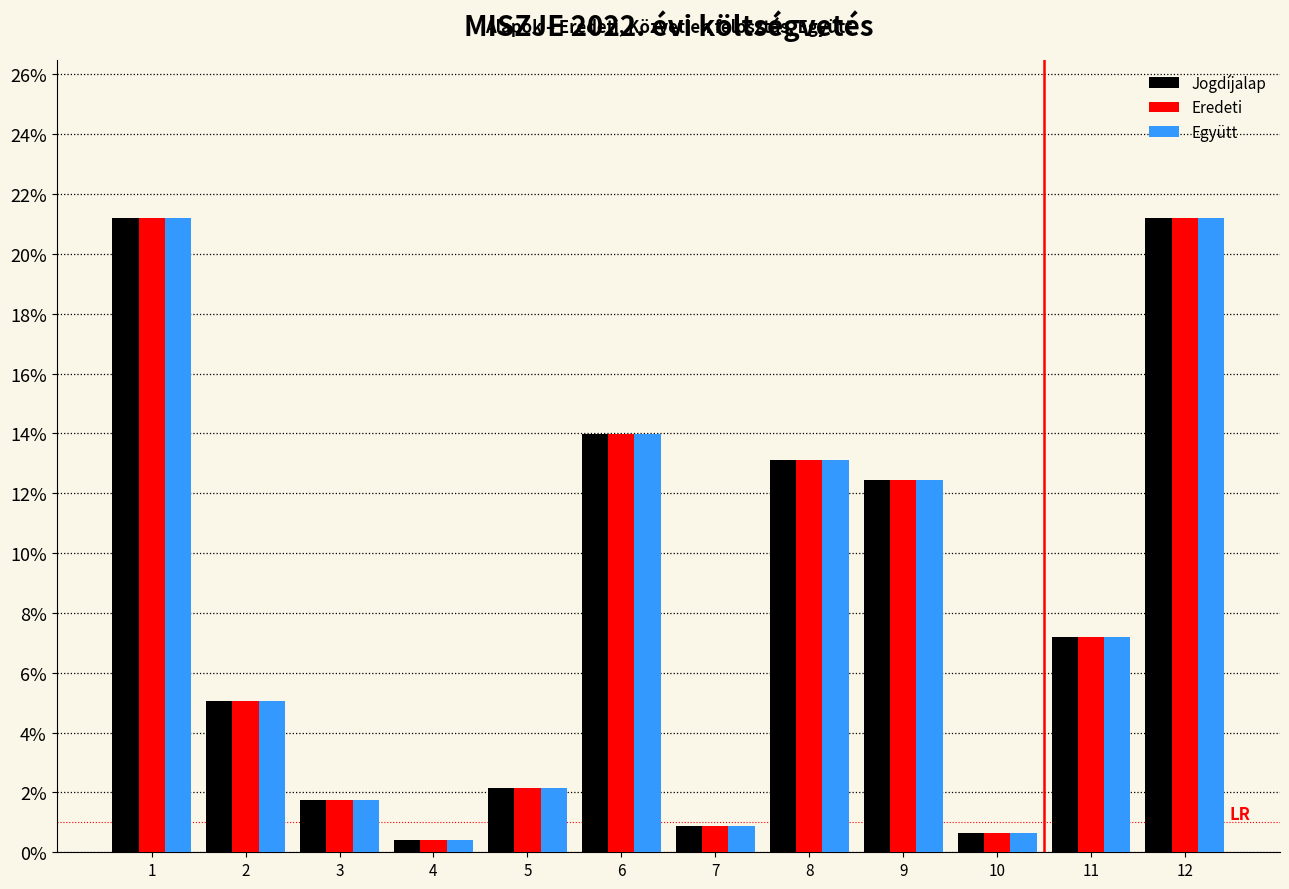

The value of Eredeti at 8 is 7.8. True or false?

False